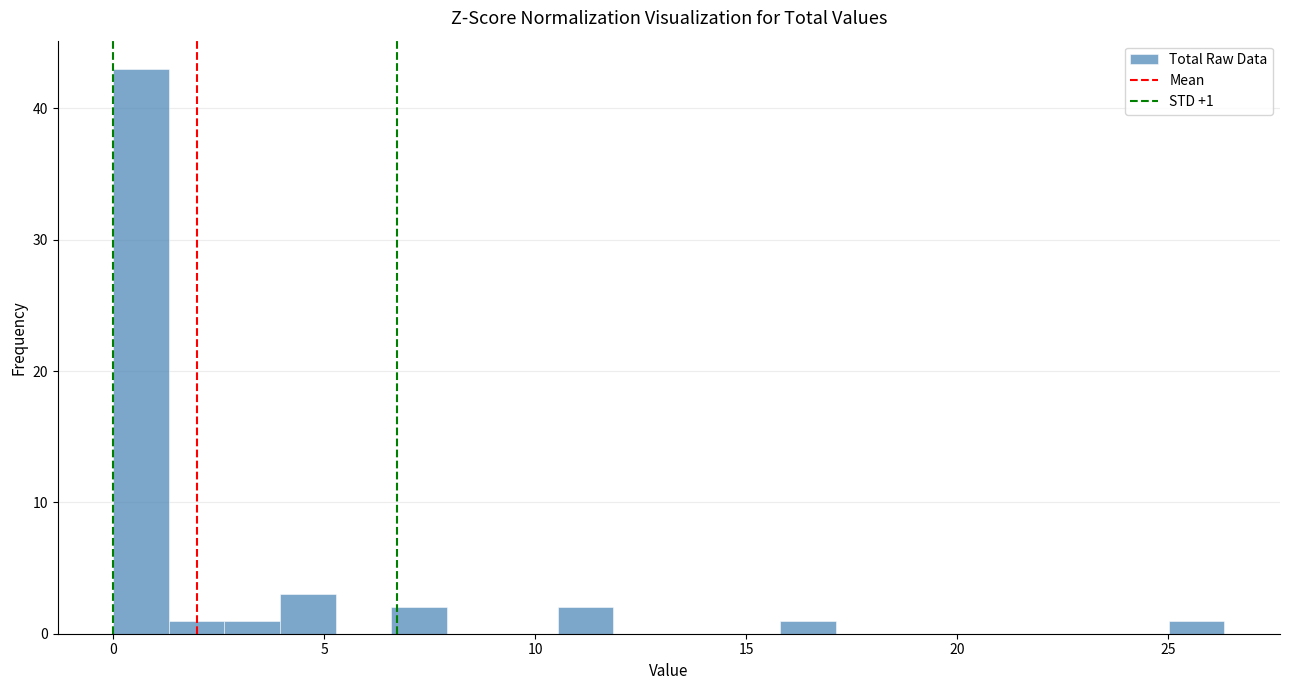

Around what value on the x-axis is the tallest bar? Give the approximate position of its centre, as read against the axis.

0.5